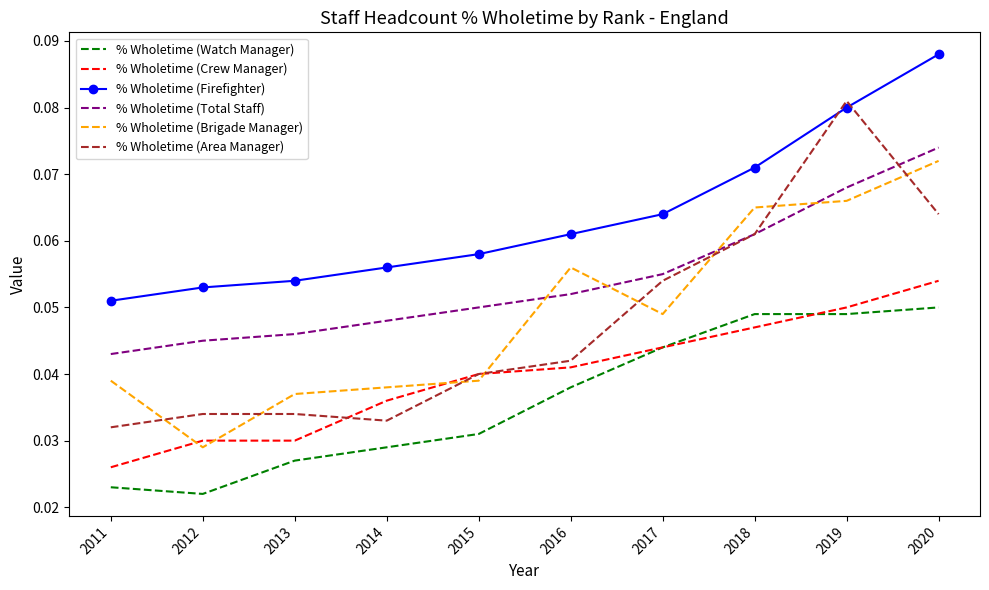

At 2014, list the series in order from smallest to largest.

% Wholetime (Watch Manager), % Wholetime (Area Manager), % Wholetime (Crew Manager), % Wholetime (Brigade Manager), % Wholetime (Total Staff), % Wholetime (Firefighter)